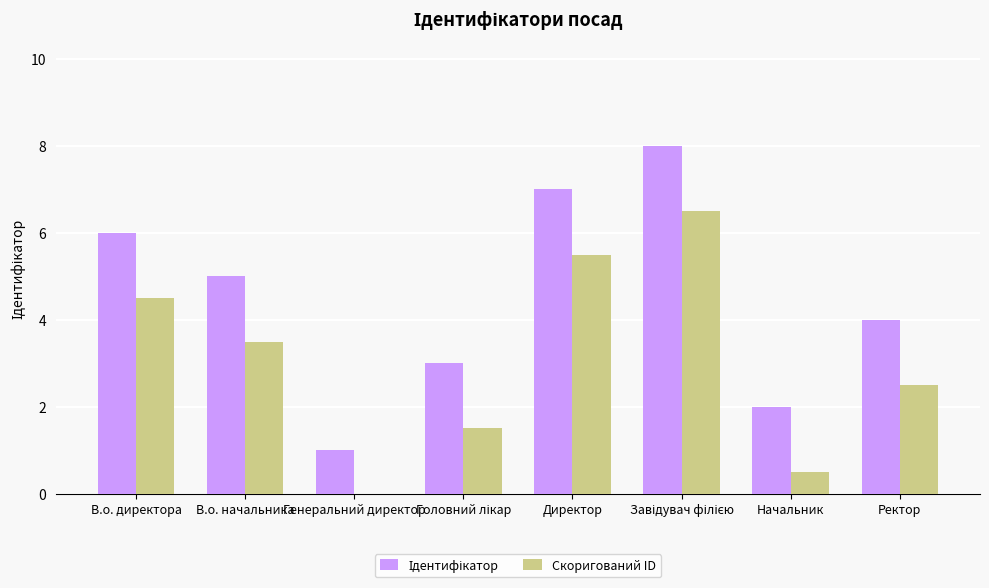

How many values in Скоригований ID are above zero?

7